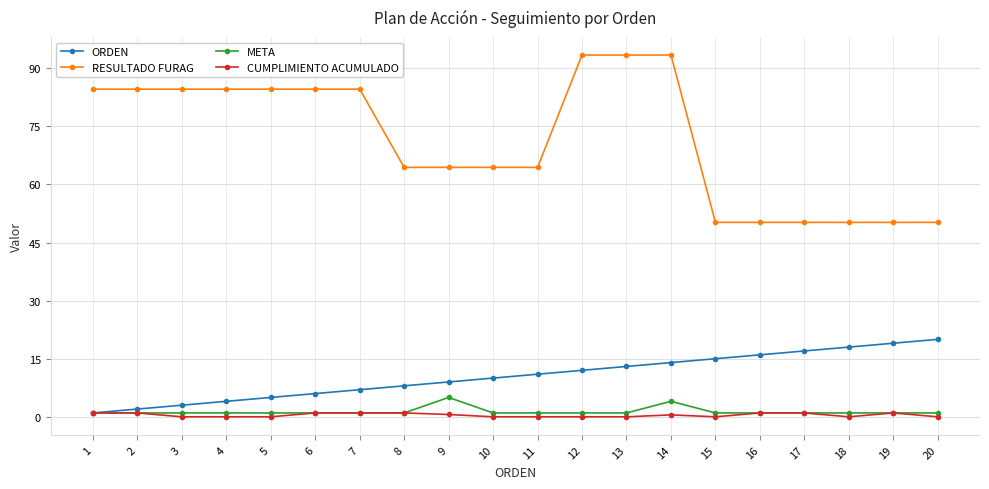

Which series has the widest spread of values?

RESULTADO FURAG